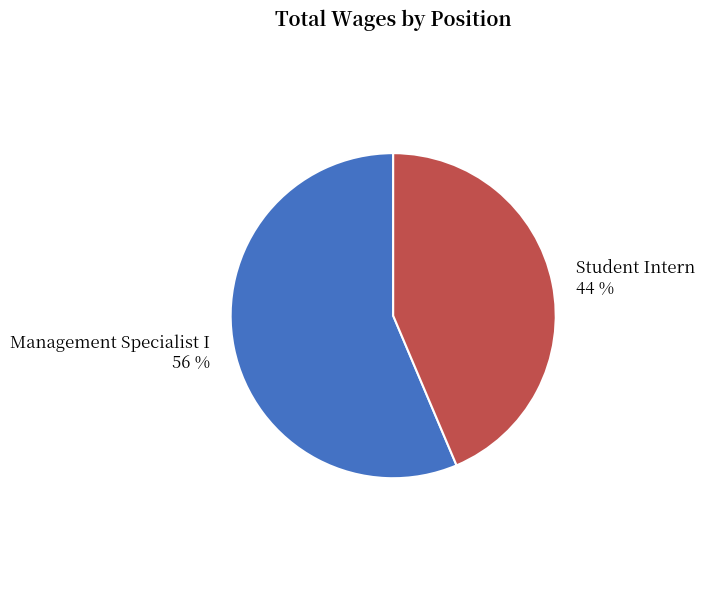

Which has a higher value, Management Specialist I or Student Intern?

Management Specialist I